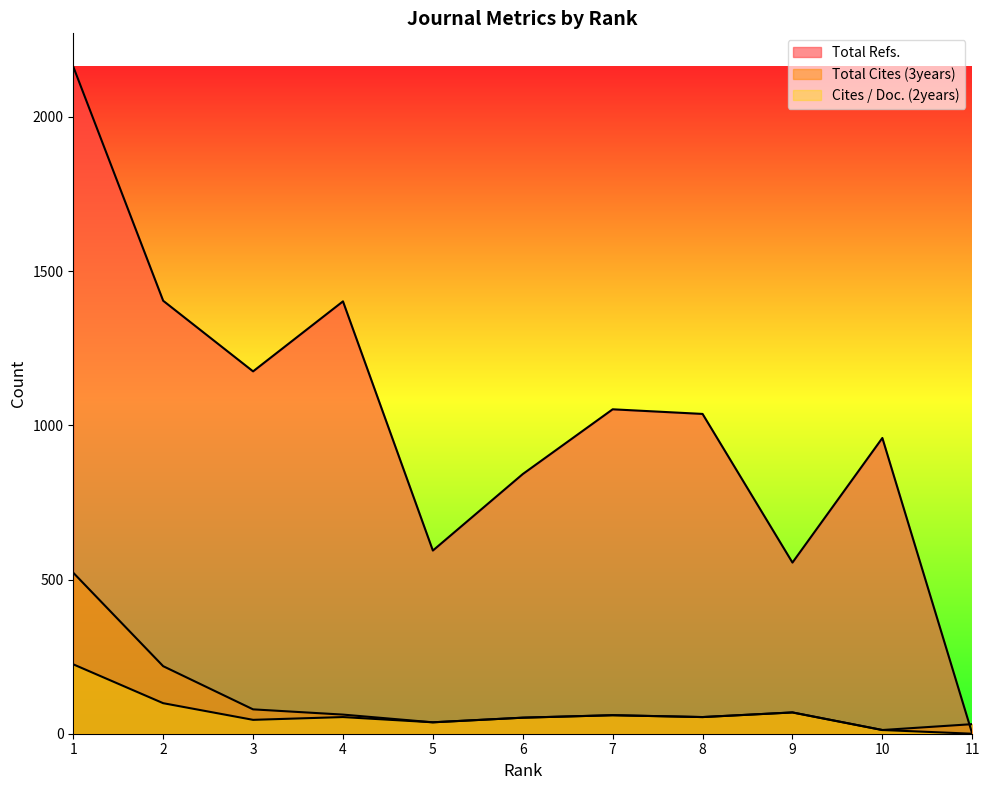

What is the approximate value of Total Refs. at 10?

959